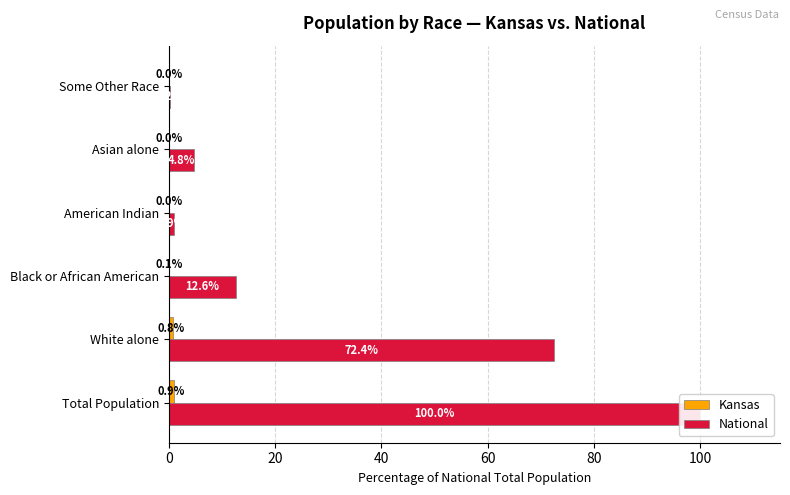

How many bars are there in each group?

2